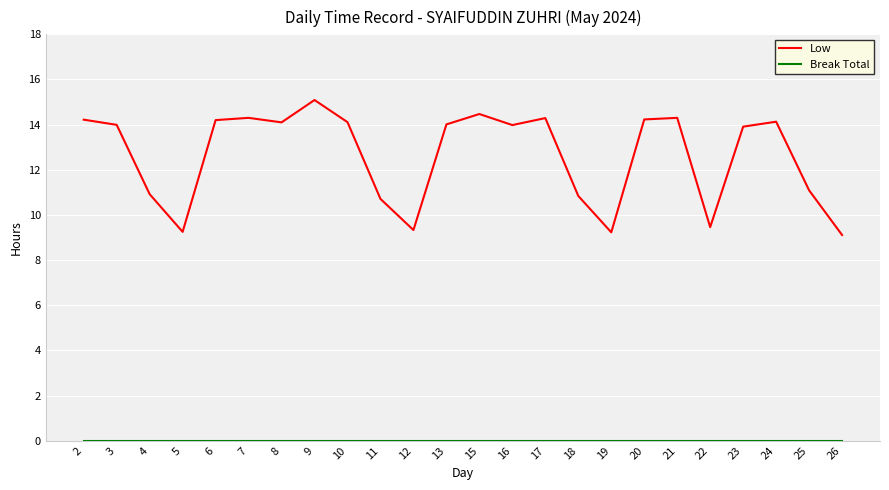

Read the Low value at 23.

13.9